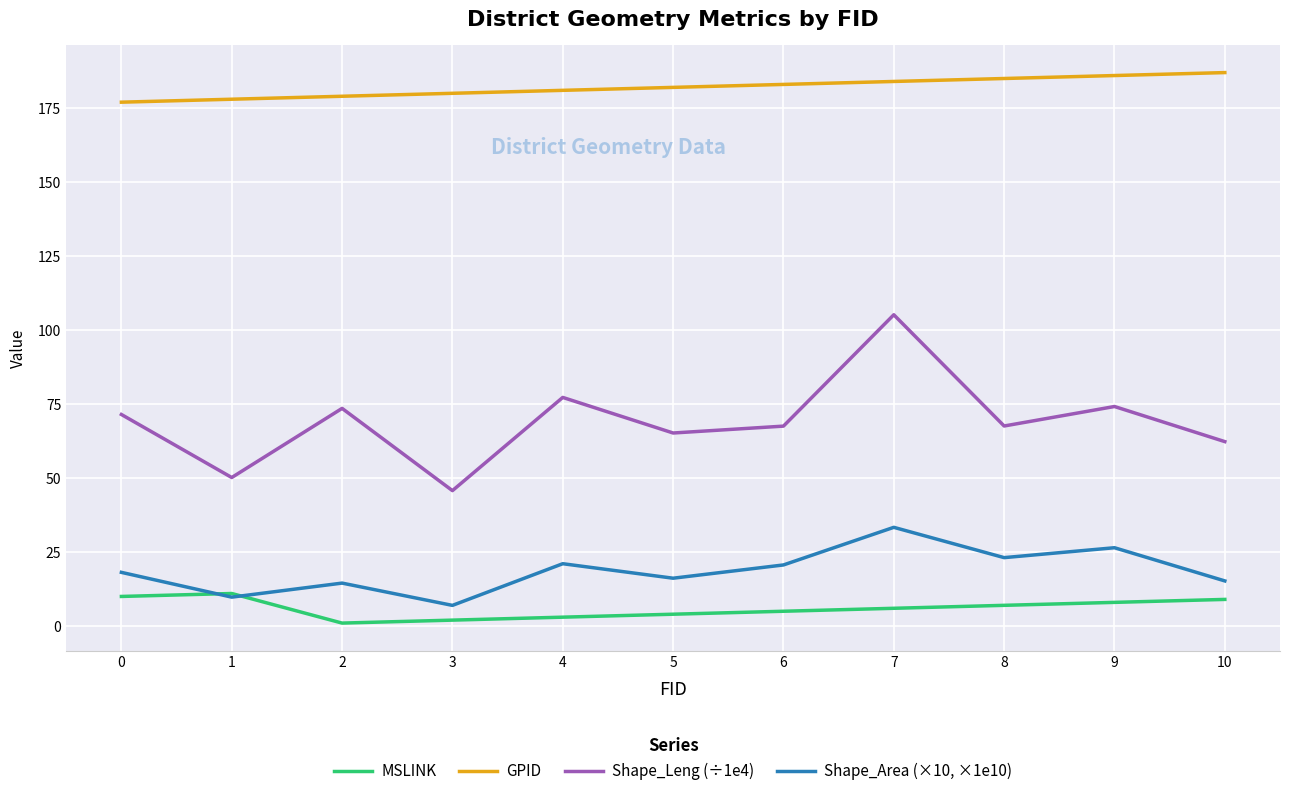

Rank the series at 7 from lowest to highest value.

MSLINK, Shape_Area (×10, ×1e10), Shape_Leng (÷1e4), GPID